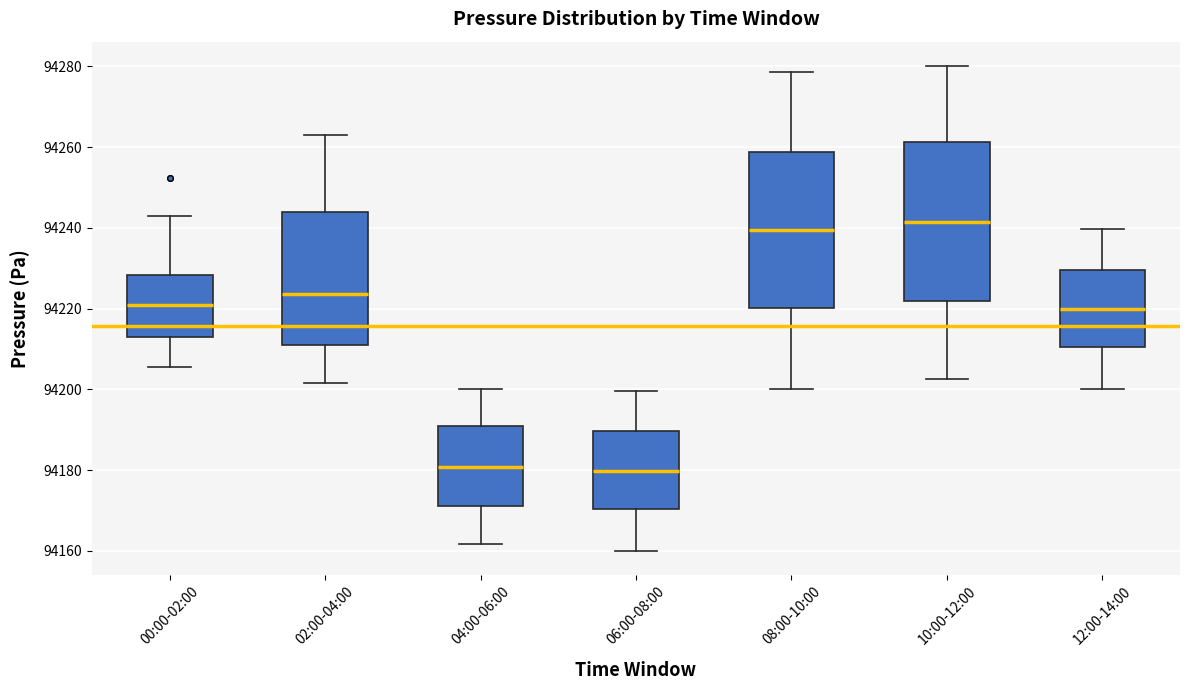

Which box's median line is the highest?

10:00-12:00